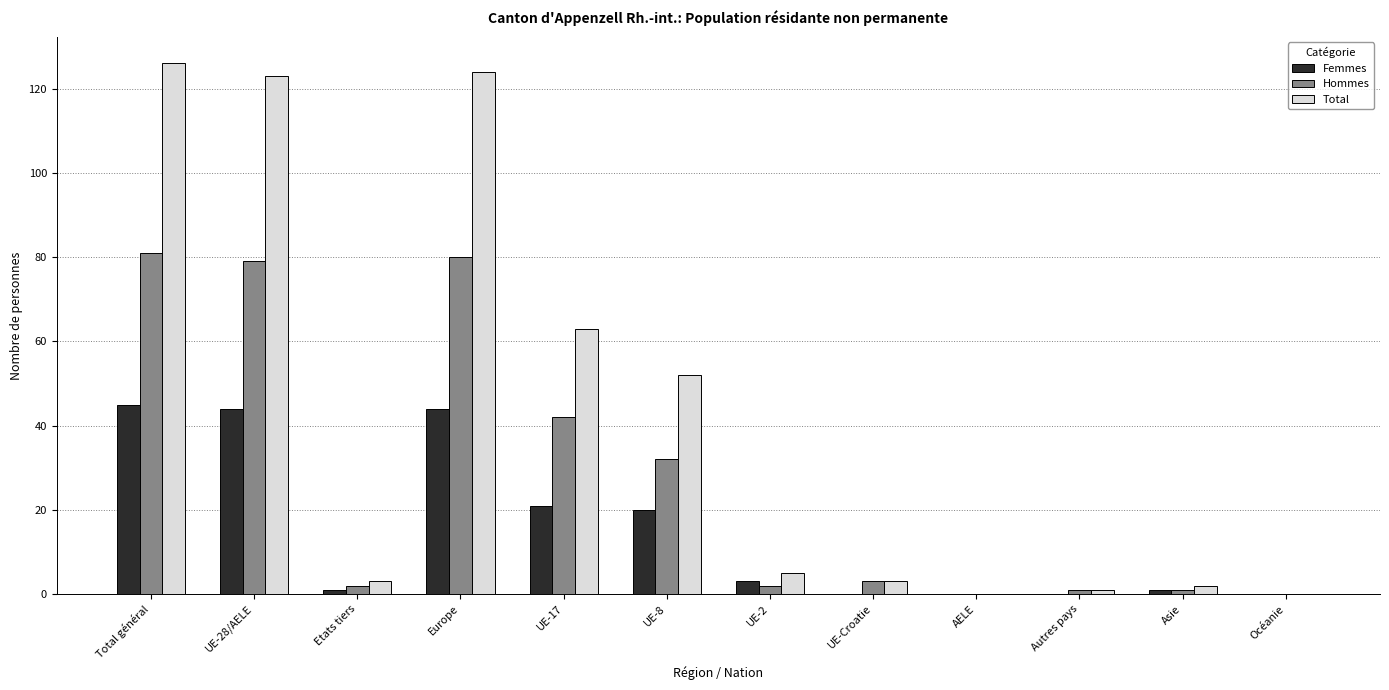

Where is Hommes nearest to the value 40?

UE-17